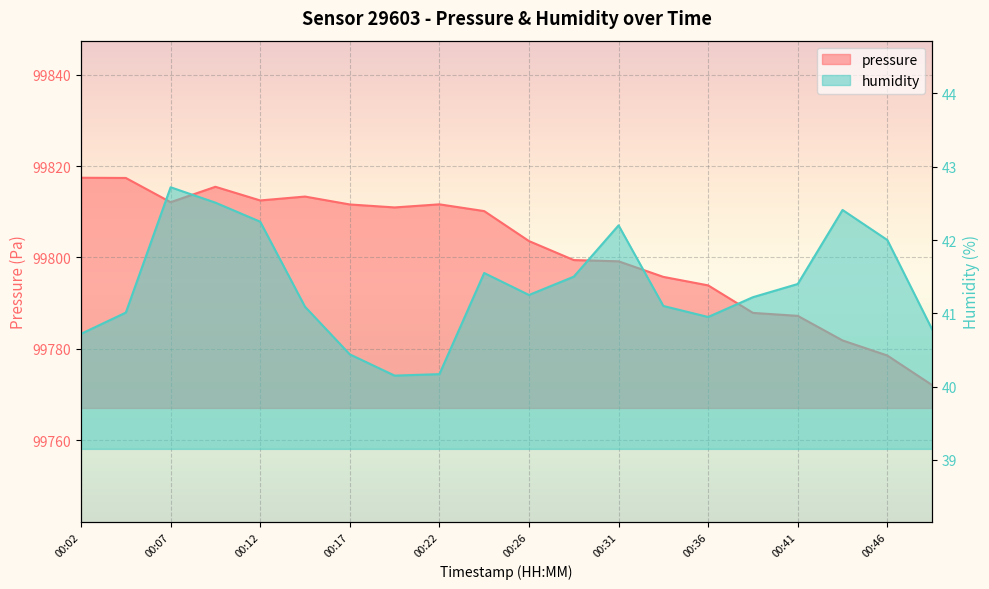

Reading right to left, transcribe all the data shown in this chart.

pressure: 99772.1	99778.5	99781.8	99787.2	99787.9	99793.9	99795.8	99799.2	99799.4	99803.6	99810.1	99811.6	99810.9	99811.6	99813.3	99812.5	99815.5	99812.1	99817.4	99817.4
humidity: 40.8	42.0	42.4	41.4	41.2	41.0	41.1	42.2	41.5	41.2	41.5	40.2	40.1	40.4	41.1	42.2	42.5	42.7	41.0	40.7